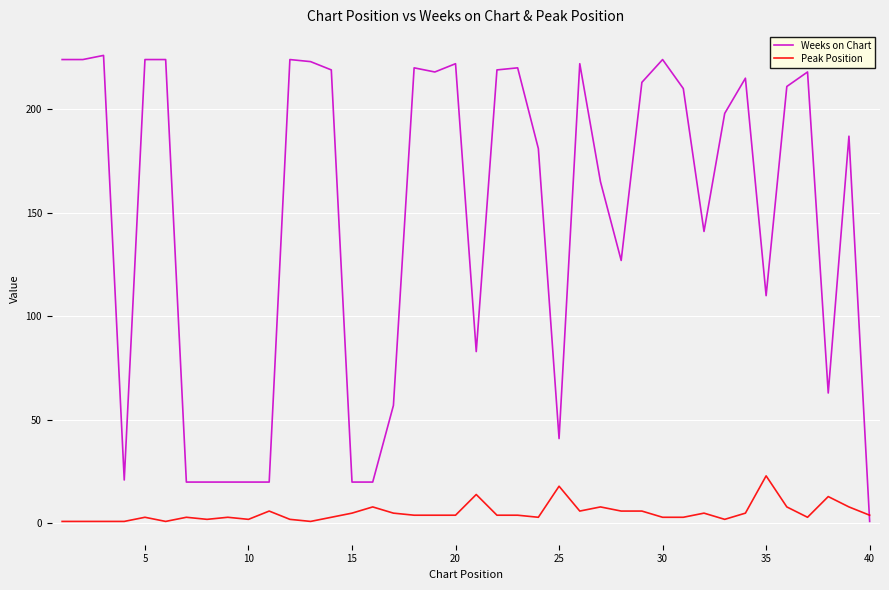

What is the difference between the maximum and minimum values in the Weeks on Chart series?

225